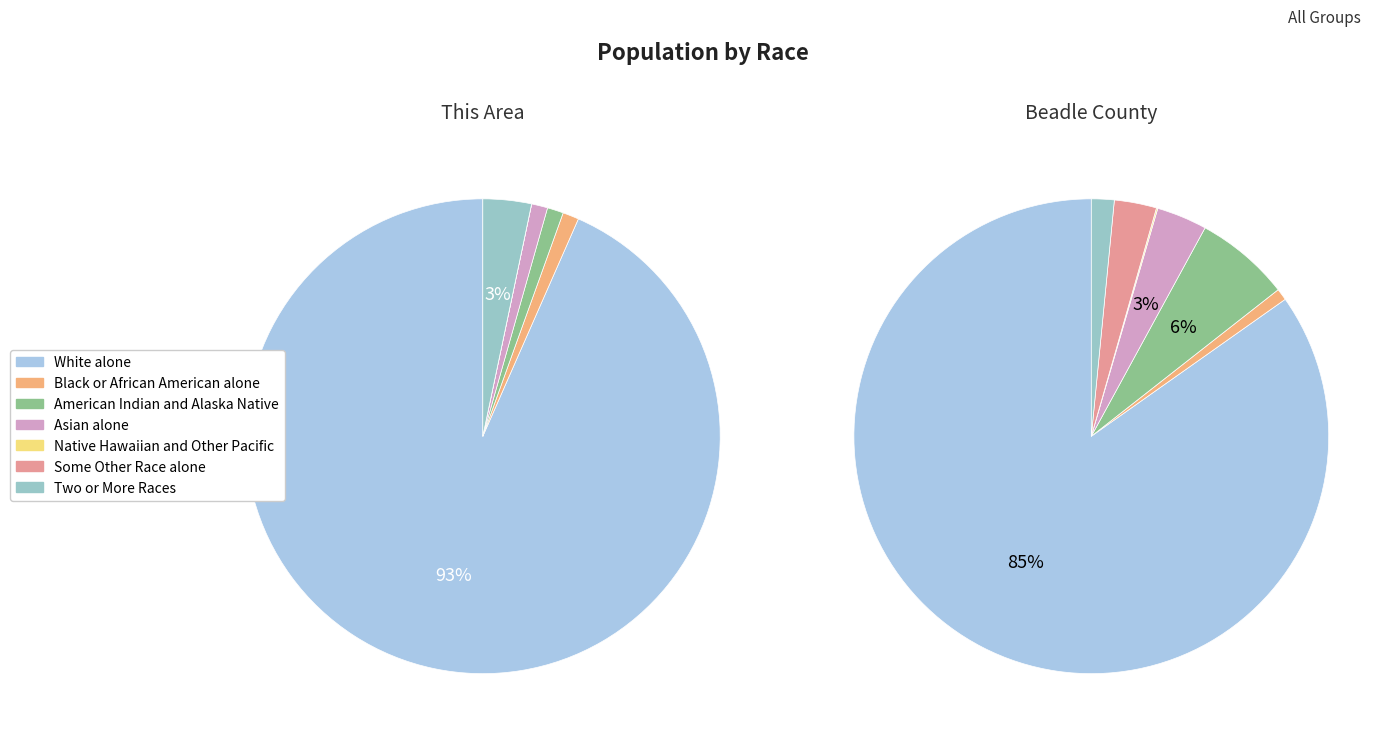

To the nearest percent, what portion does Asian alone represent?

1%